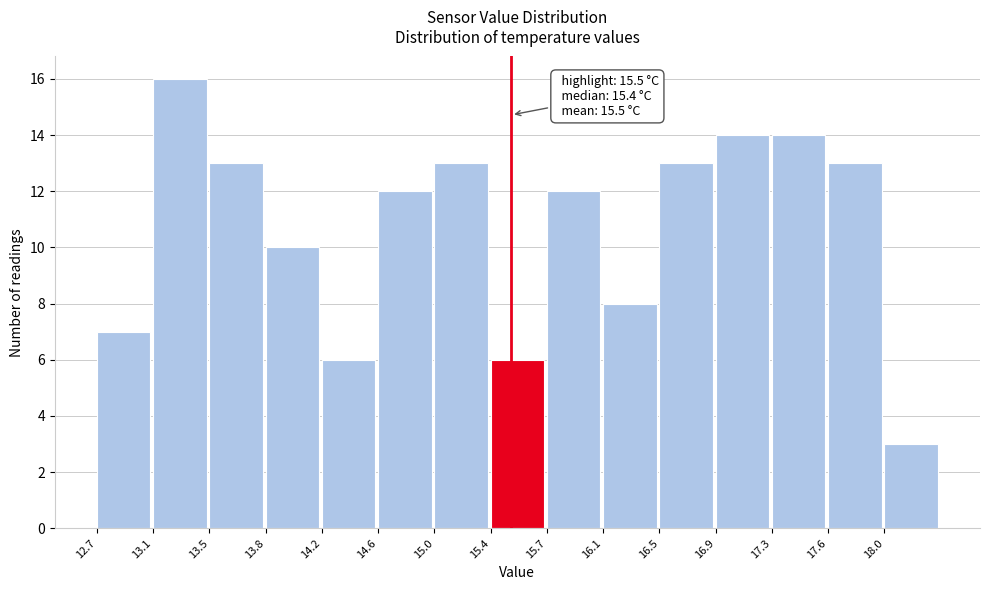

Which range on the x-axis has the tallest bar?

13.08 to 13.46